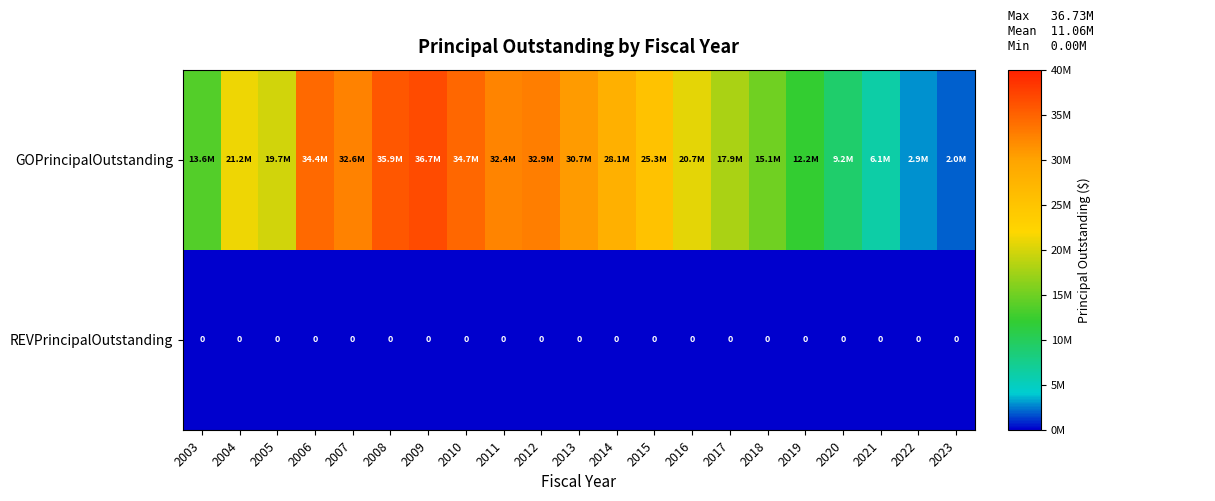

The REVPrincipalOutstanding series shows 0 at 2013. True or false?

True